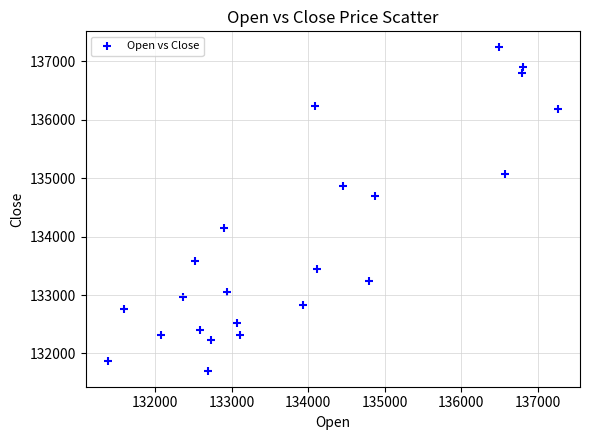

What is the range of X values (max minus min)?

5870